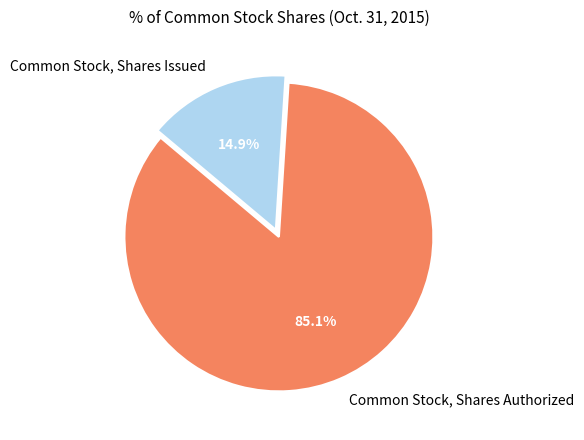

What percentage is the Common Stock, Shares Authorized slice, to the nearest percent?

85%